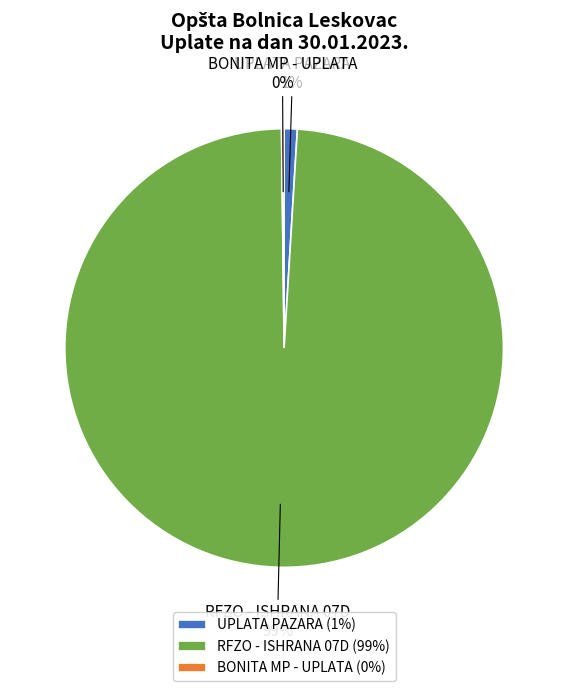

To the nearest percent, what is the average slice percentage?

33%